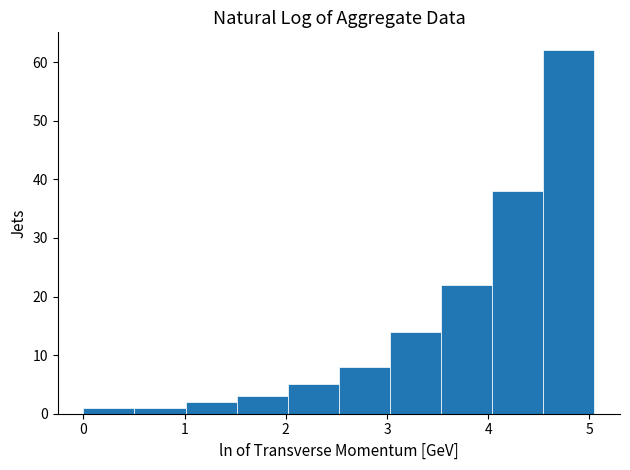

What is the height of the bar covering 3.0 to 3.5 on the x-axis? Neither the bar edges nor the heights are printed on the chart, so give them approximately, as read against the axes.

14